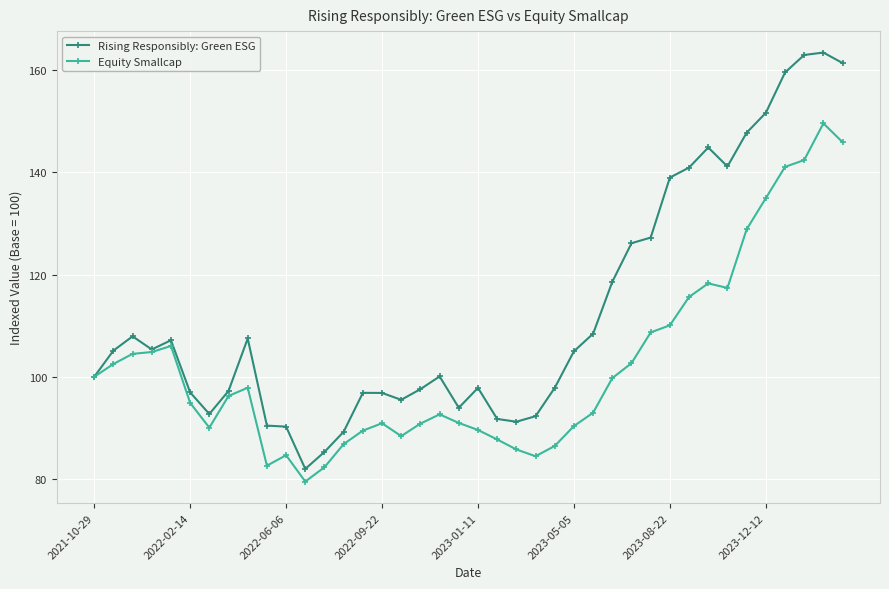

Which series has the widest spread of values?

Rising Responsibly: Green ESG